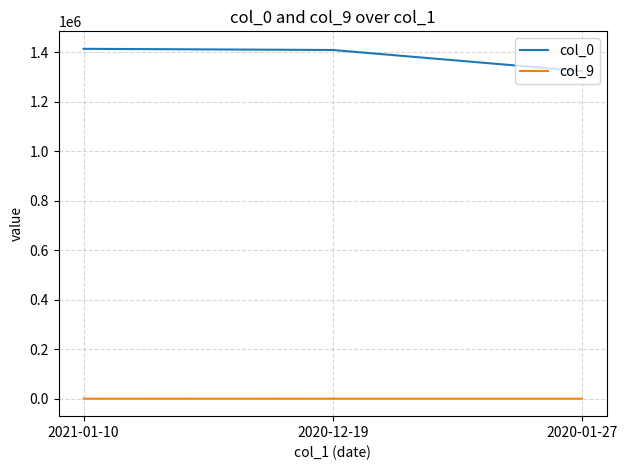

At how many categories does at least one series exceed 765732?

3